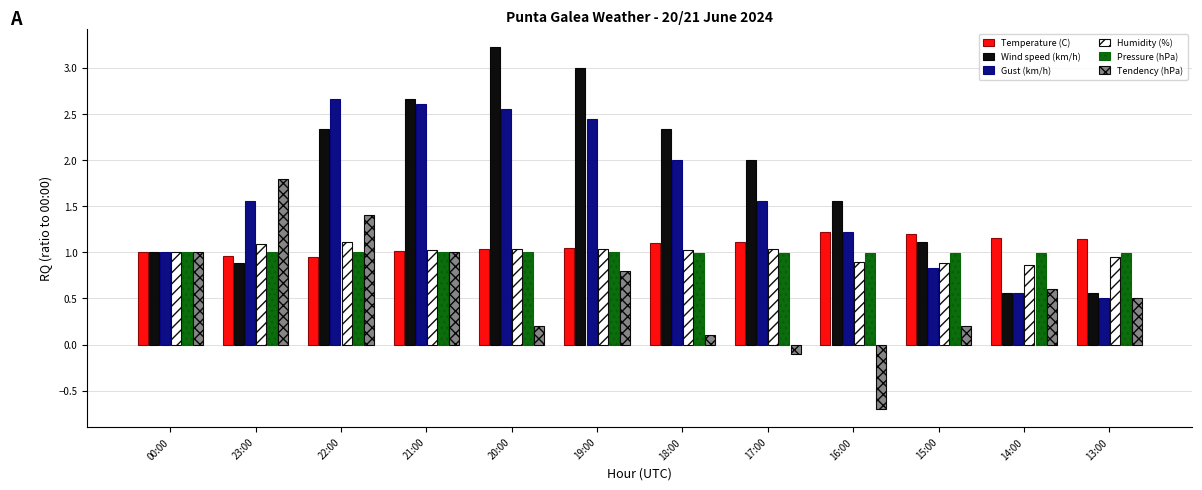

What is the difference between the second highest and second lowest values in the Temperature (C) series?

0.2